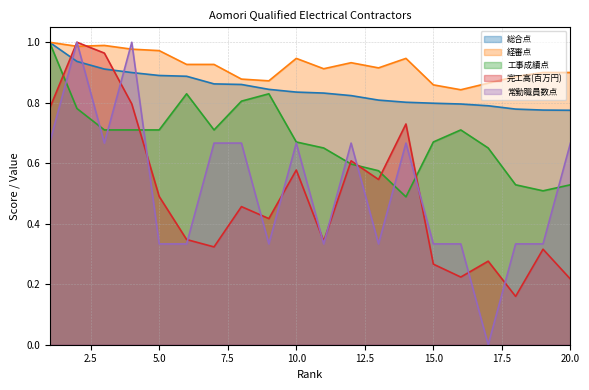

Reading left to right, what are all the values shown in this chart?

A: 1.0	0.9	0.9	0.9	0.9	0.9	0.9	0.9	0.8	0.8	0.8	0.8	0.8	0.8	0.8	0.8	0.8	0.8	0.8	0.8
B: 1.0	1.0	1.0	1.0	1.0	0.9	0.9	0.9	0.9	0.9	0.9	0.9	0.9	0.9	0.9	0.8	0.9	0.9	0.9	0.9
C: 1.0	0.8	0.7	0.7	0.7	0.8	0.7	0.8	0.8	0.7	0.7	0.6	0.6	0.5	0.7	0.7	0.7	0.5	0.5	0.5
D: 0.8	1.0	1.0	0.8	0.5	0.3	0.3	0.5	0.4	0.6	0.3	0.6	0.5	0.7	0.3	0.2	0.3	0.2	0.3	0.2
E: 0.7	1.0	0.7	1.0	0.3	0.3	0.7	0.7	0.3	0.7	0.3	0.7	0.3	0.7	0.3	0.3	0.0	0.3	0.3	0.7